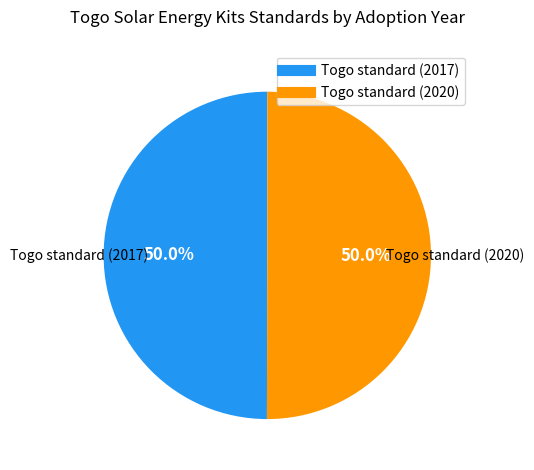

To the nearest percent, what is the combined percentage of Togo standard (2020) and Togo standard (2017)?

100%